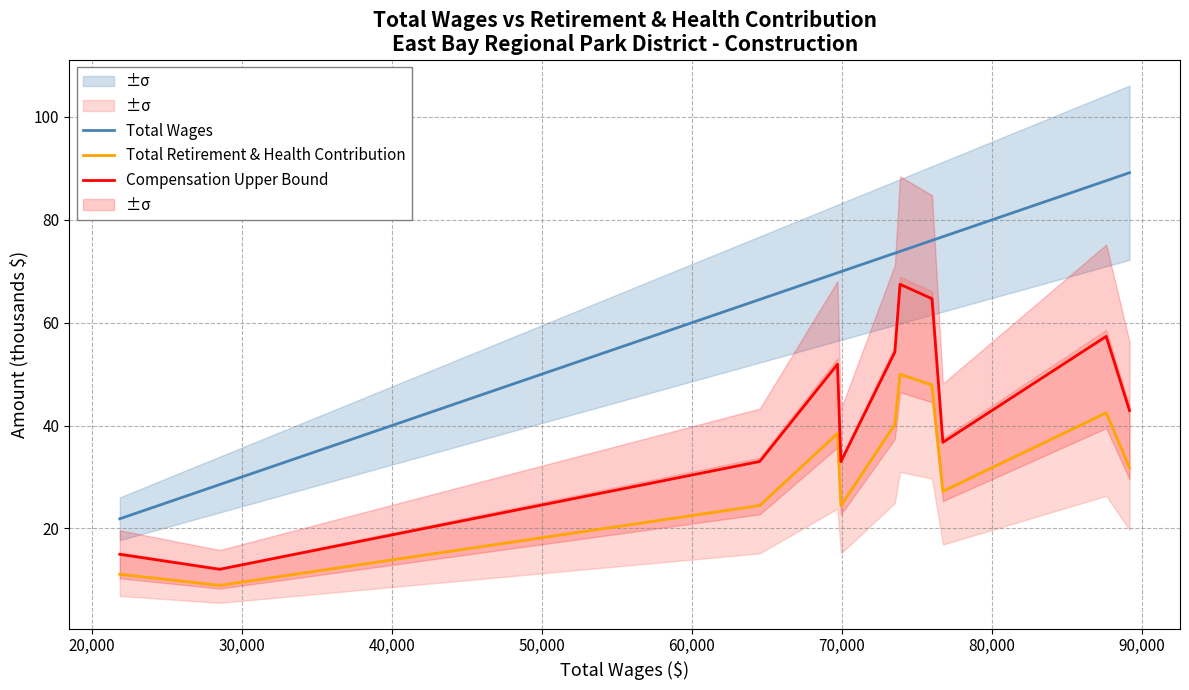

Rank the series by their maximum value, from lowest to highest.

Total Retirement & Health Contribution, Compensation Upper Bound, Total Wages